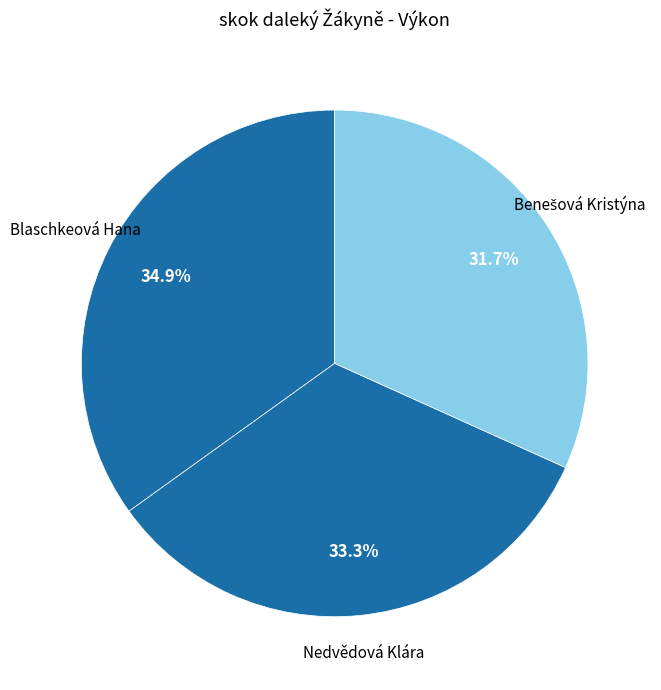

What is the largest slice in the pie chart?

Blaschkeová Hana